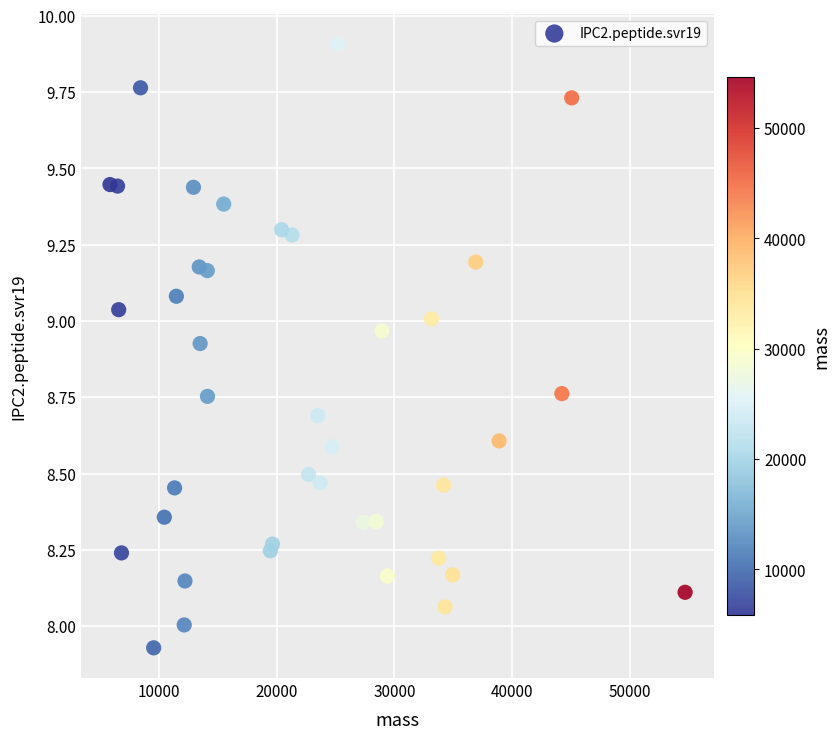

What is the range of Y values (max minus min)?

2.0